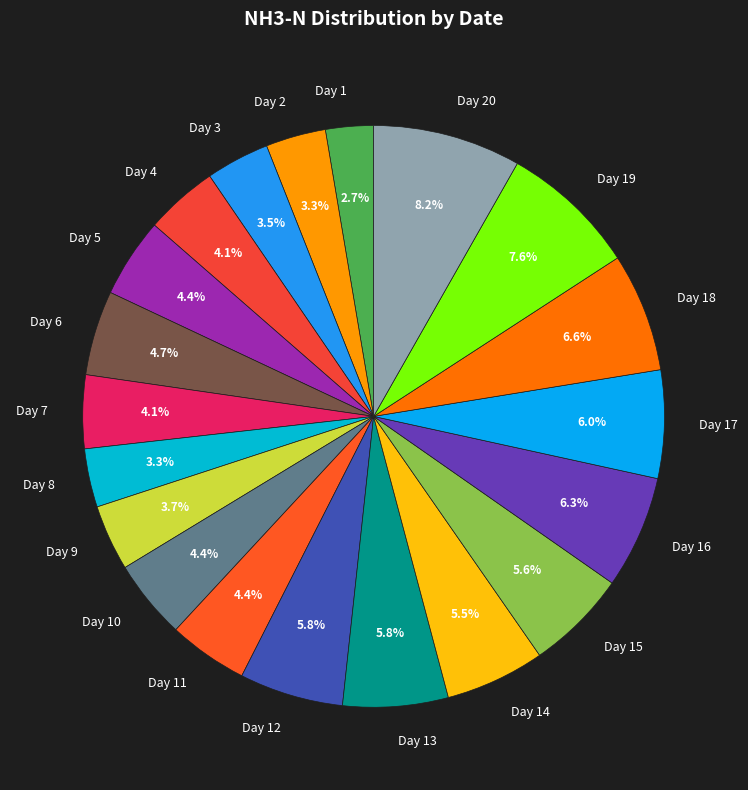

Do Day 7 and Day 17 together represent more than half of the pie?

No